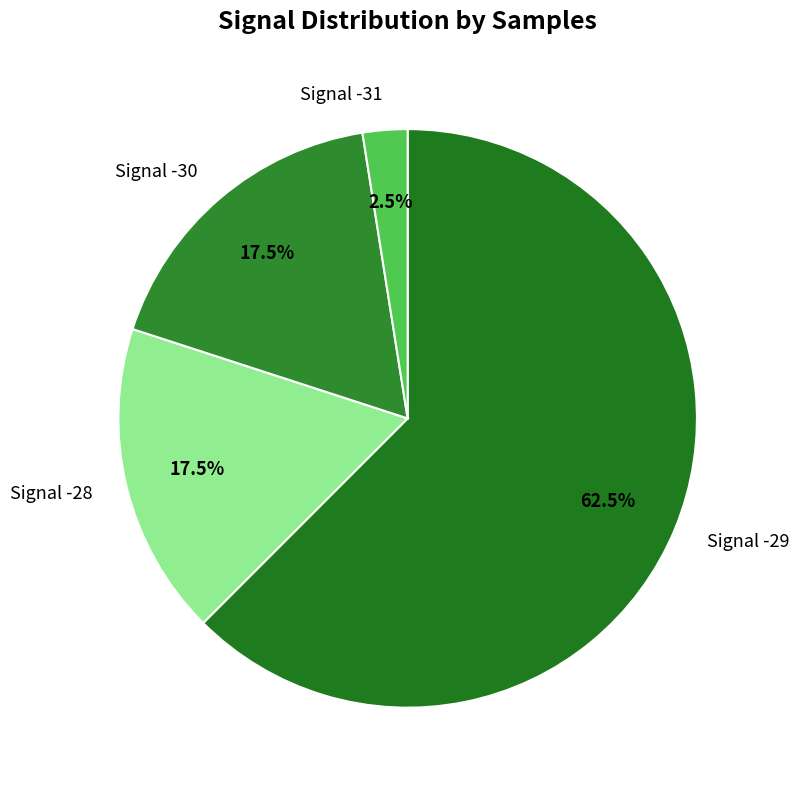

Which slice is the largest?

Signal -29